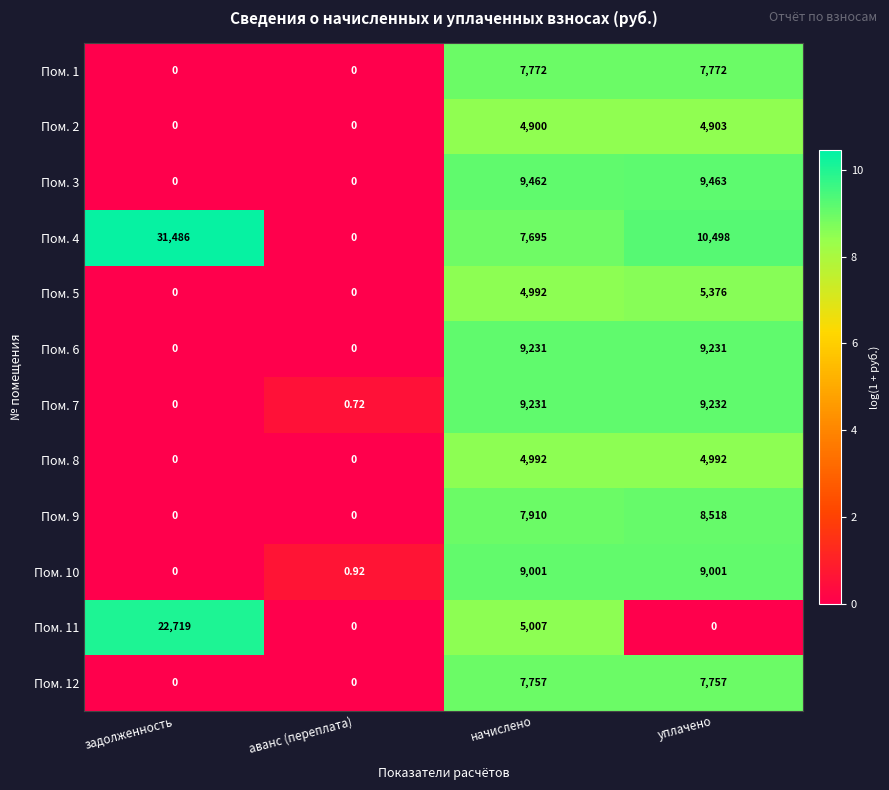

Which label corresponds to the largest value in the chart?

задолженность